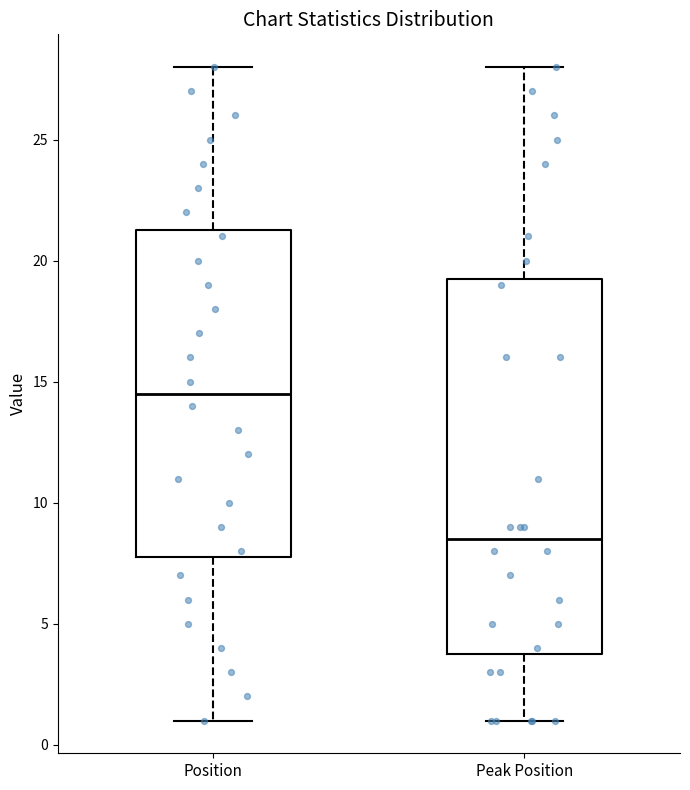

Comparing the boxes themselves (not the whiskers), which one is the tallest?

Peak Position